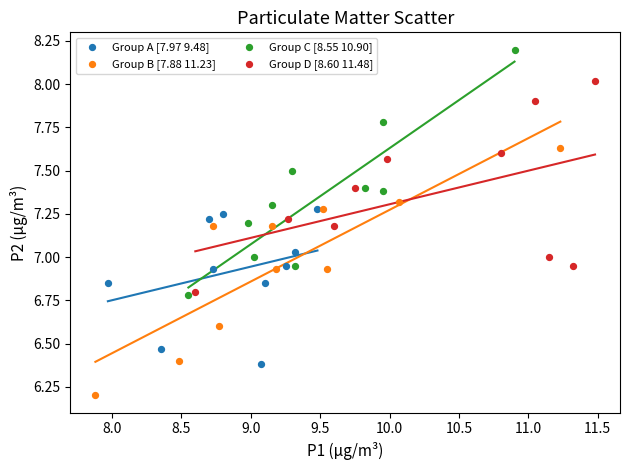

Which series reaches the maximum Y coordinate?

Group C [8.55 10.90]